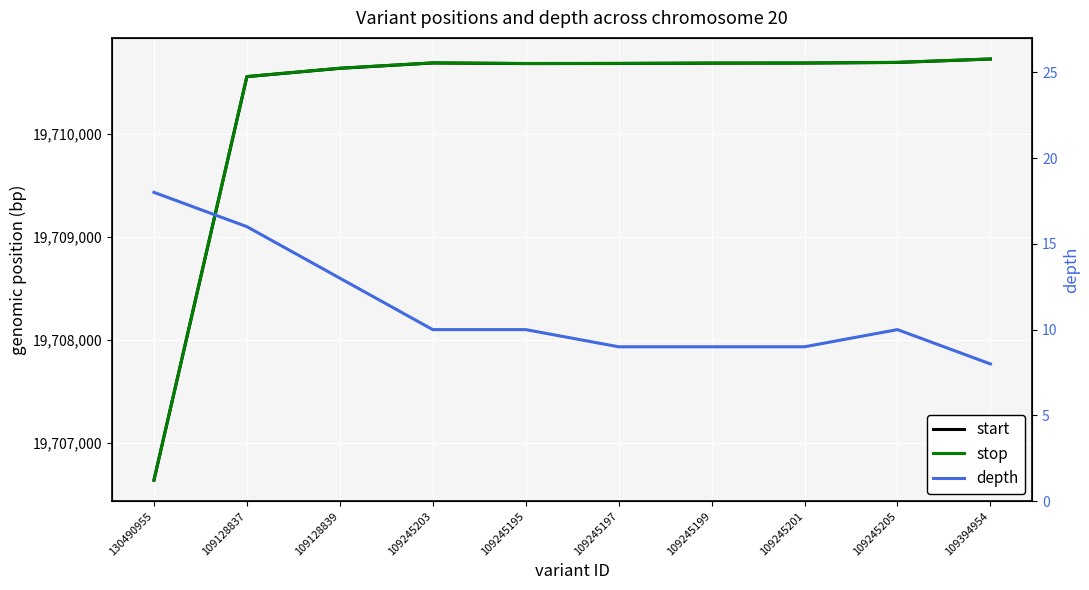

Reading left to right, transcribe all the data shown in this chart.

start: 130490955=19706636	109128837=19710556	109128839=19710637	109245203=19710689	109245195=19710683	109245197=19710684	109245199=19710687	109245201=19710688	109245205=19710694	109394954=19710727
stop: 130490955=19706636	109128837=19710557	109128839=19710638	109245203=19710690	109245195=19710684	109245197=19710685	109245199=19710688	109245201=19710689	109245205=19710695	109394954=19710728
depth: 130490955=18	109128837=16	109128839=13	109245203=10	109245195=10	109245197=9	109245199=9	109245201=9	109245205=10	109394954=8